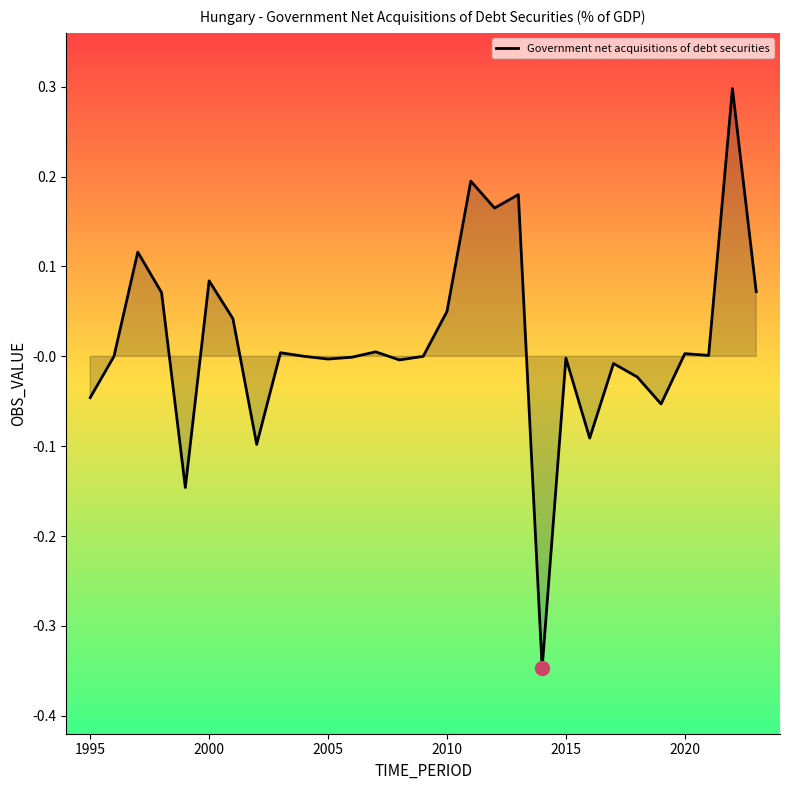

How many series are shown in this chart?

1